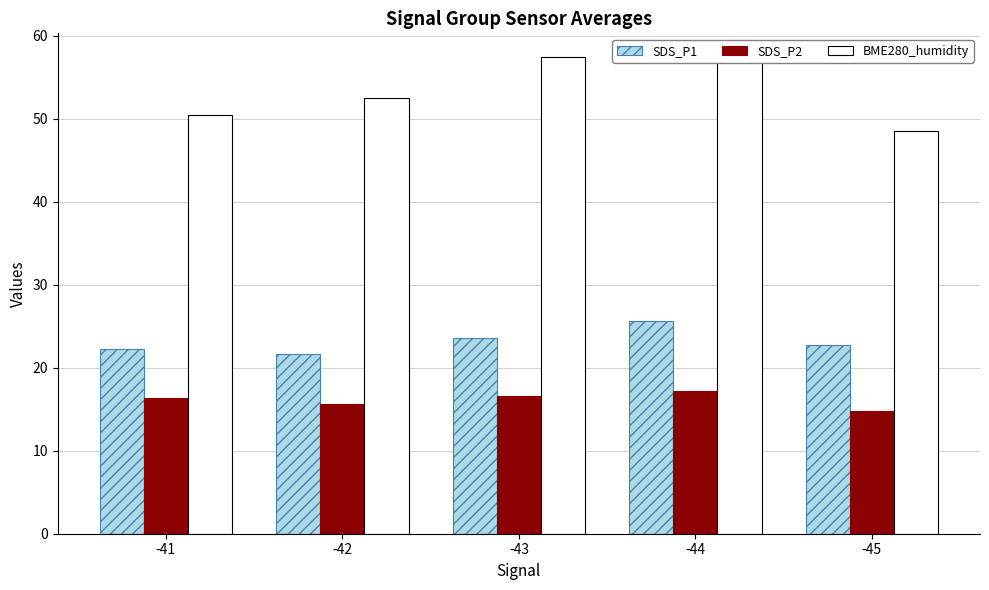

Which series changed the most between -42 and -43?

BME280_humidity